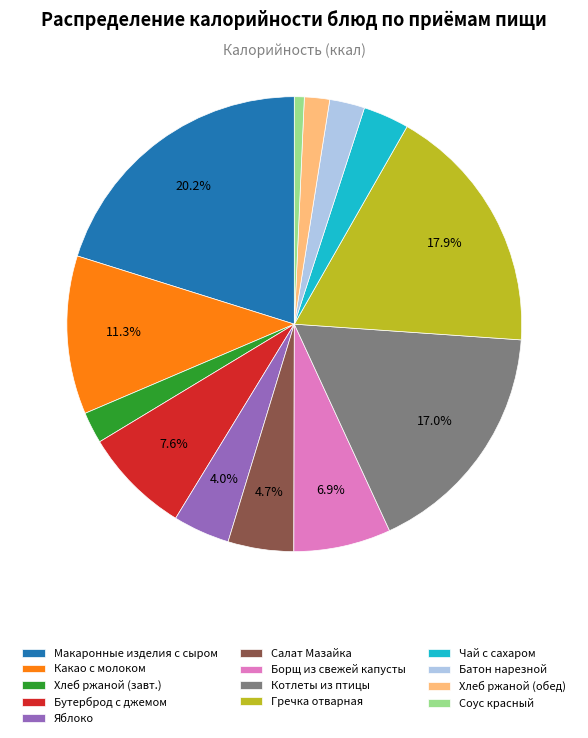

To the nearest percent, what portion does Хлеб ржаной (обед) represent?

2%